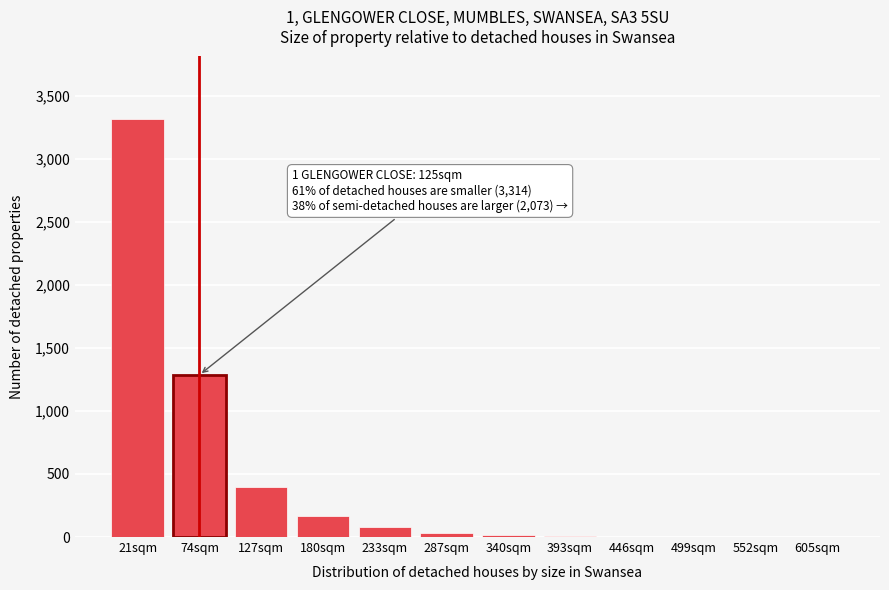

The chart shows a value of 15 at 340sqm. True or false?

True